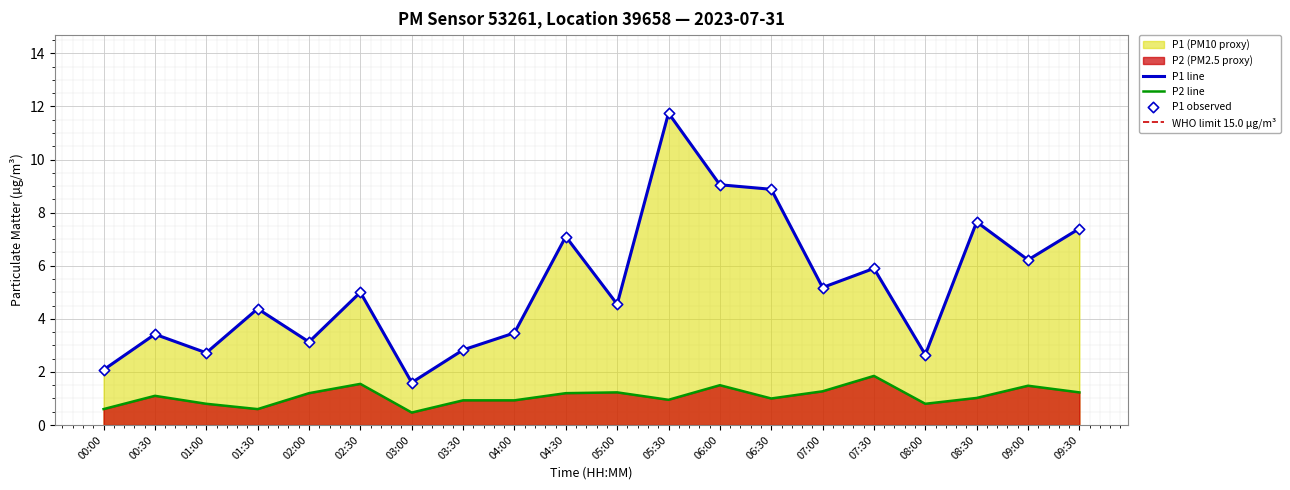

At which category is the sum across all series the highest?

05:30